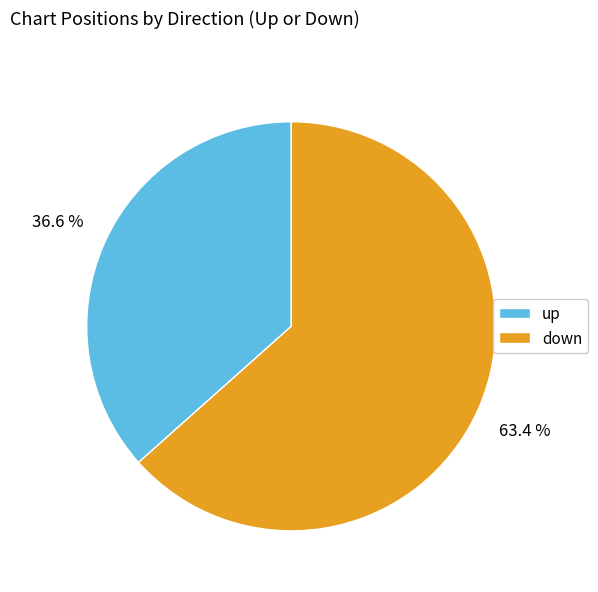

The up slice represents 37% of the pie. True or false?

True